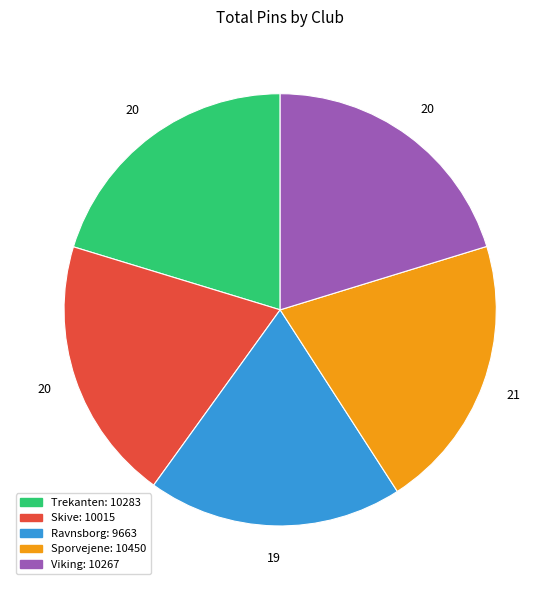

Is Sporvejene the majority of the pie?

No